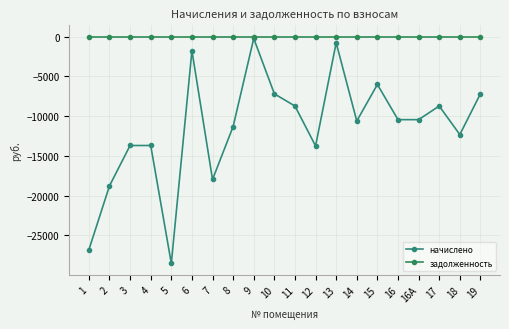

At which category is the sum across all series the highest?

9